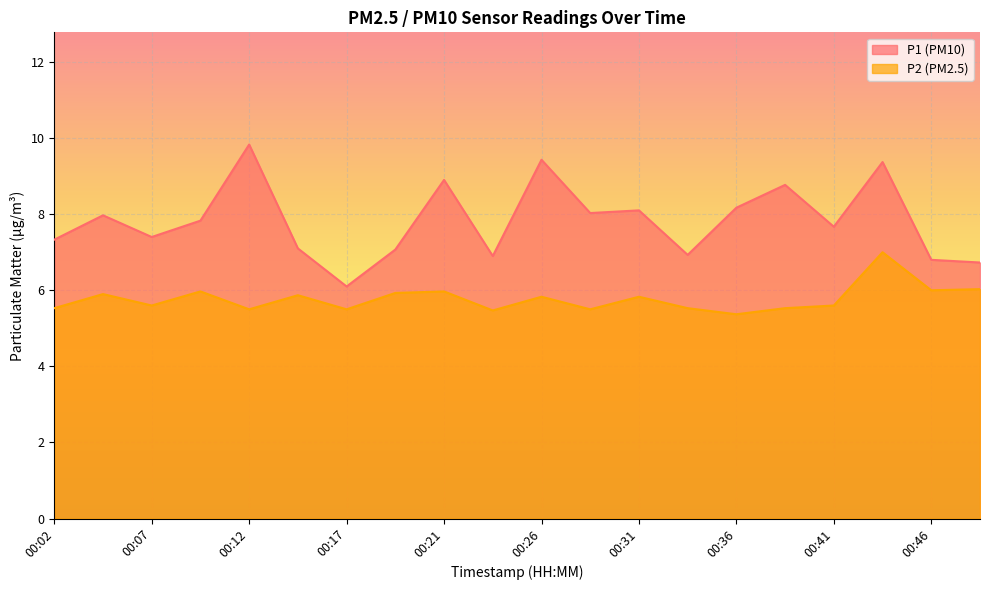

What is the approximate value of P1 at 00:31?

8.1